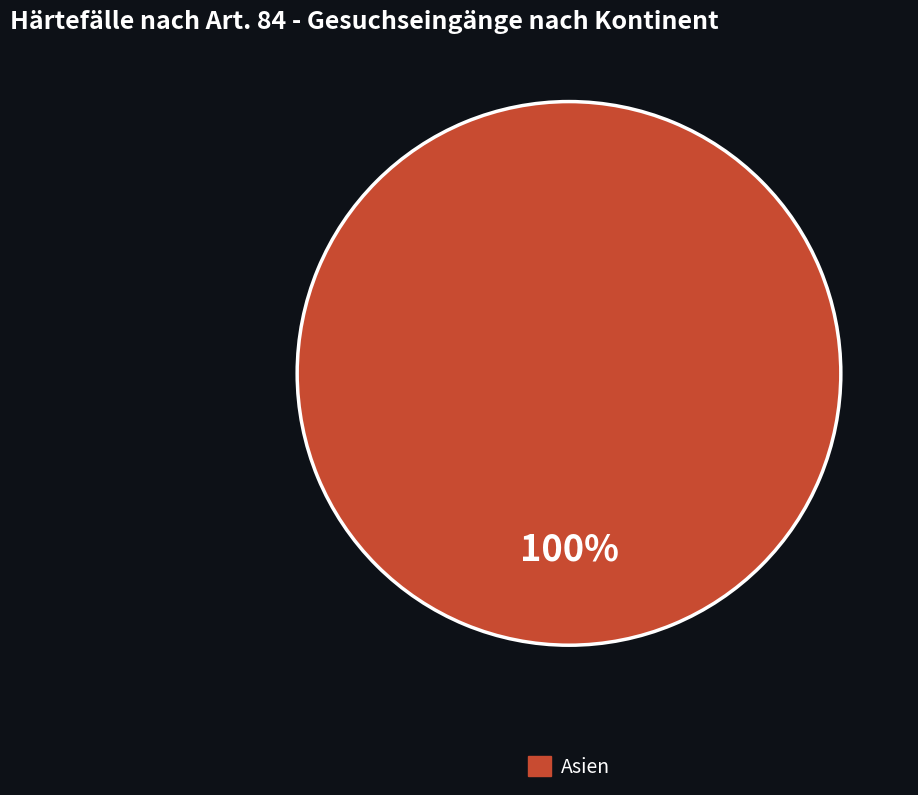

Does any single category account for the majority?

Yes